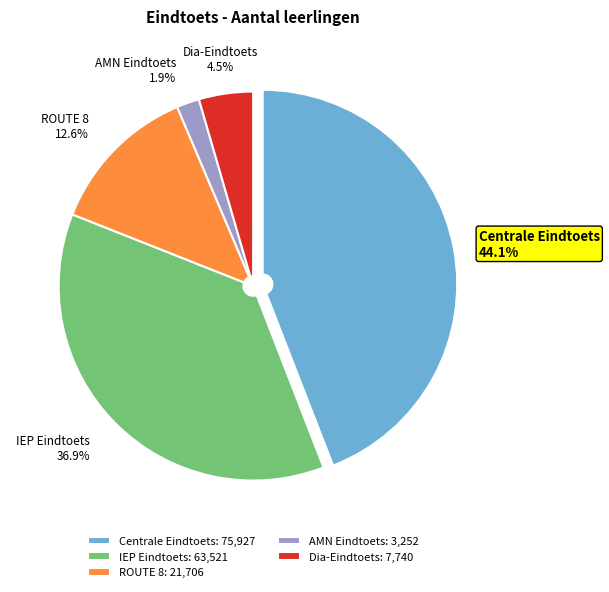

How many slices are in this pie chart?

5